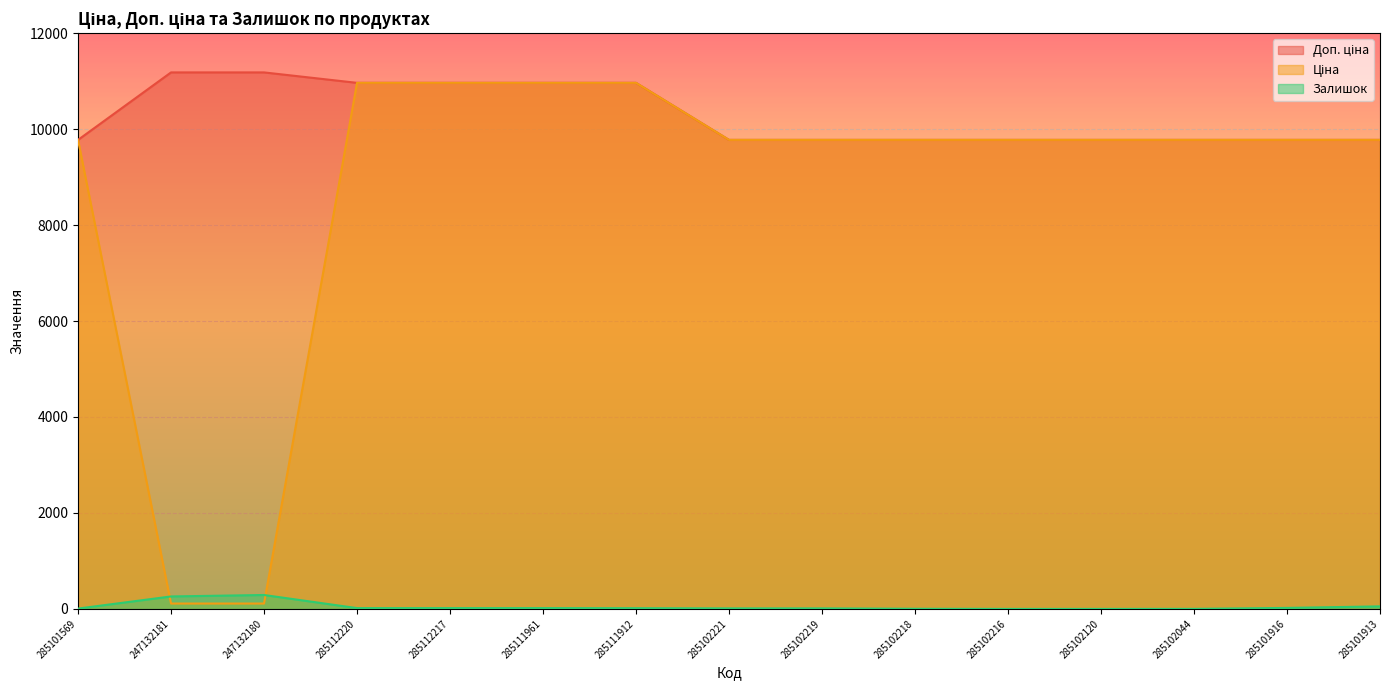

Is the value of Залишок at 285102216 greater than the value of Доп. ціна at 285101916?

No